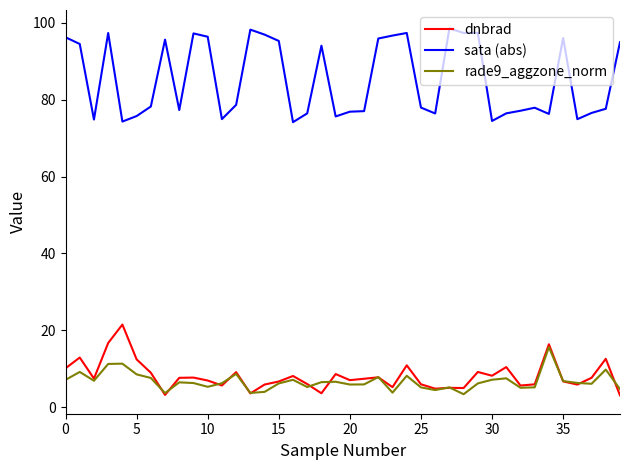

List the series in order of their peak value, lowest first.

rade9_aggzone_norm, dnbrad, sata (abs)